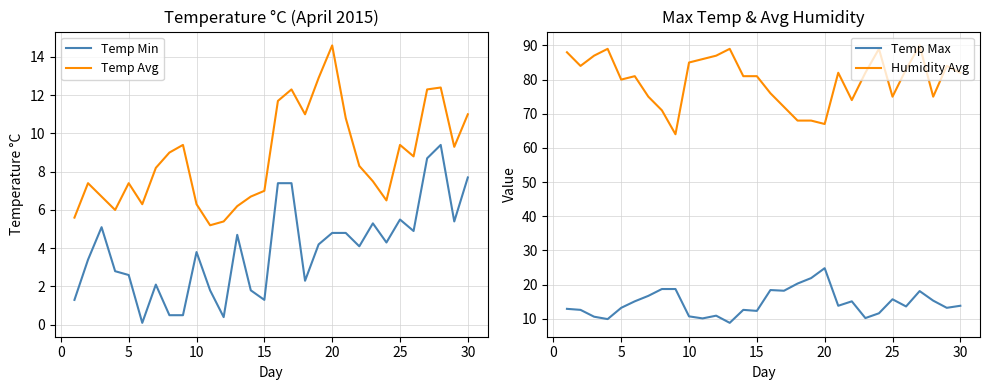

True or false: Temp Min and Humidity Avg intersect in this chart.

False